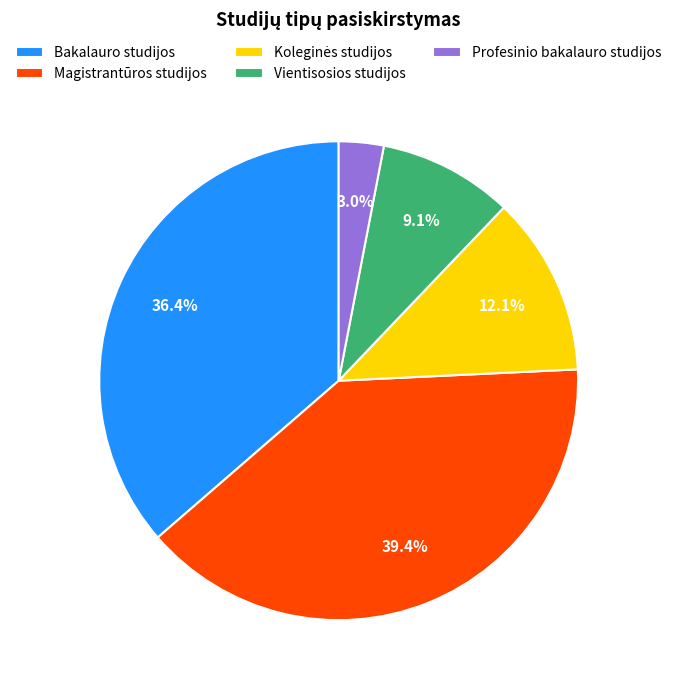

How much of the chart is everything except Profesinio bakalauro studijos?

97.0%